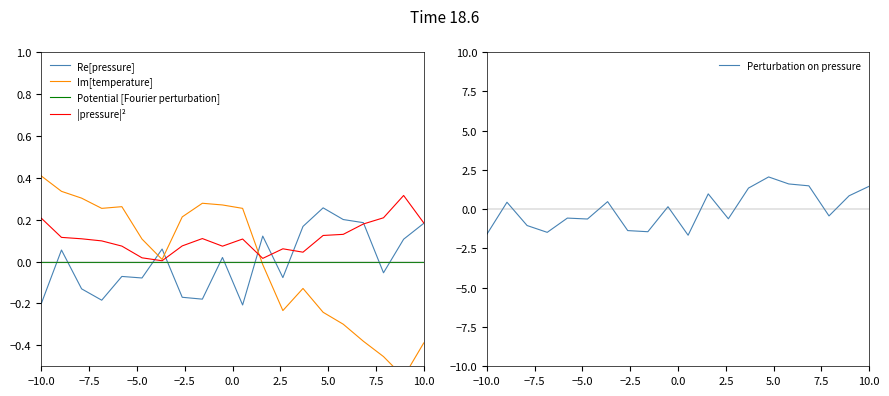

After their last crossing, which series has the higher values: Potential [Fourier perturbation] or Re[pressure]?

Re[pressure]